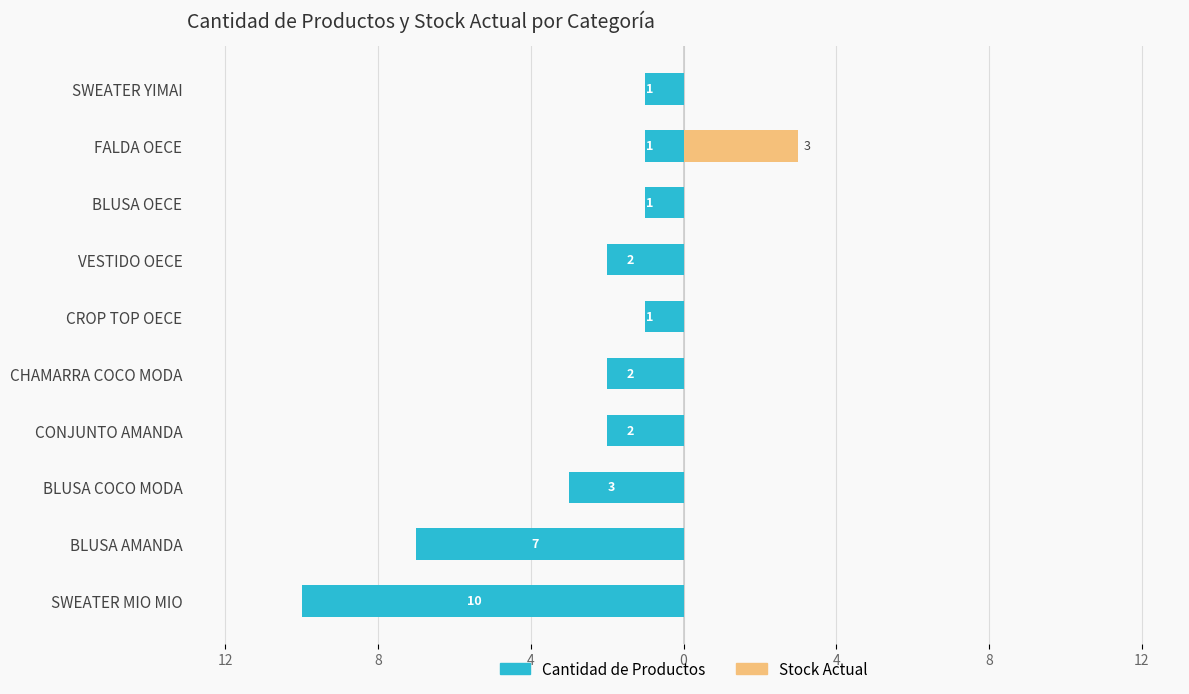

Which series has the widest spread of values?

Cantidad de Productos